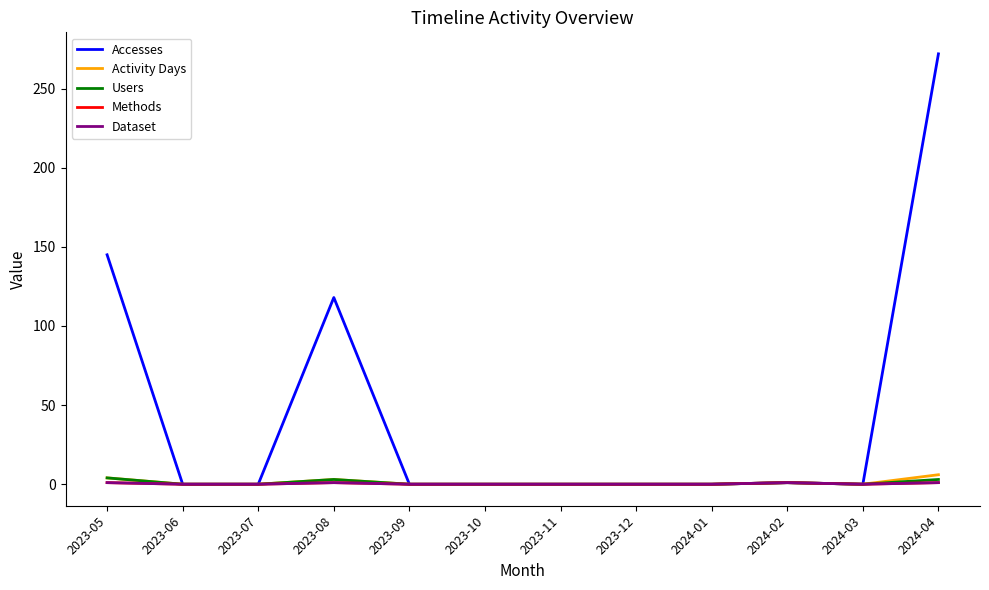

Does the chart display data point markers on the line(s)?

No